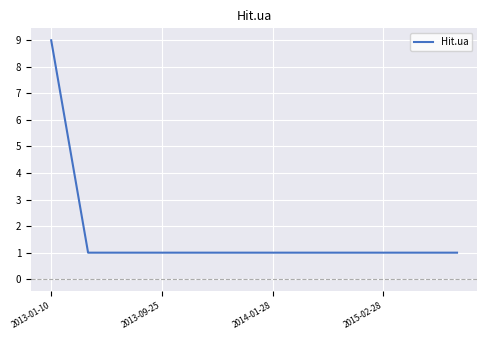

What is the average value?

2